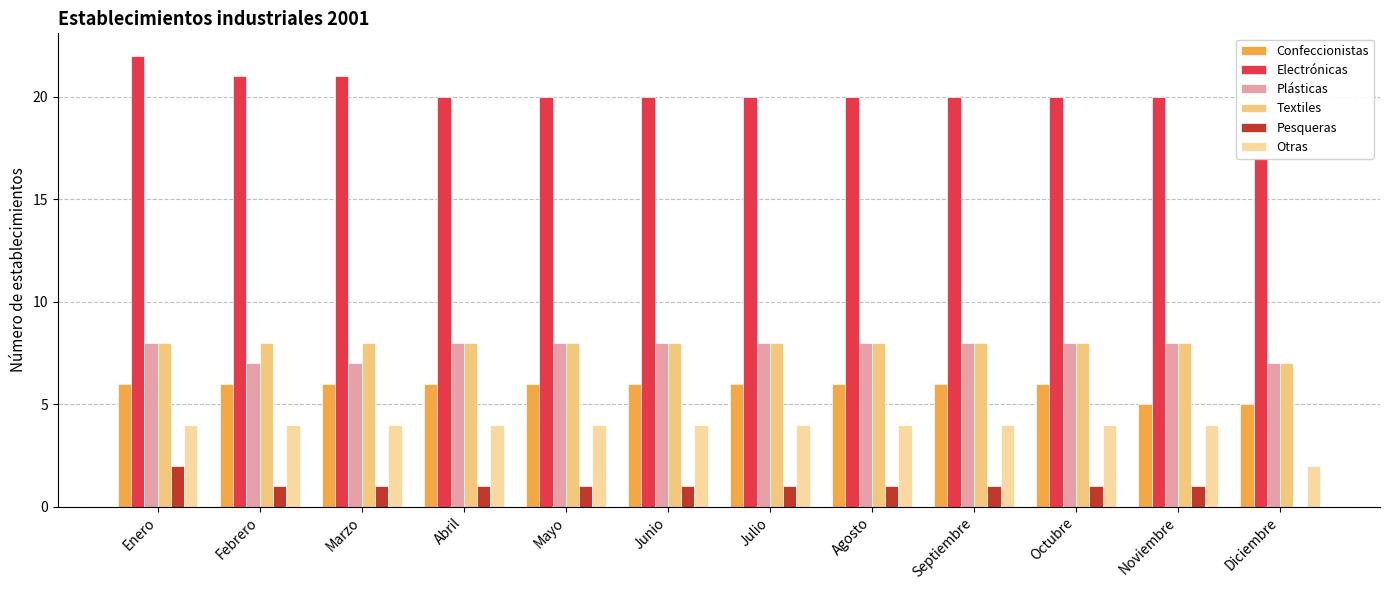

What position from the right is Abril?

9